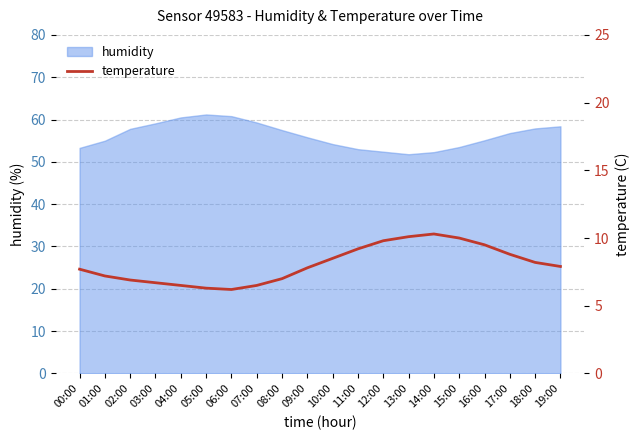

Reading left to right, extract all data points from this chart.

7.7	7.2	6.9	6.7	6.5	6.3	6.2	6.5	7.0	7.8	8.5	9.2	9.8	10.1	10.3	10.0	9.5	8.8	8.2	7.9